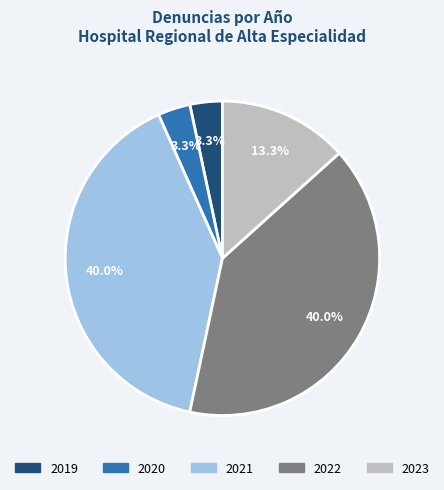

Is there a majority slice in this chart?

No